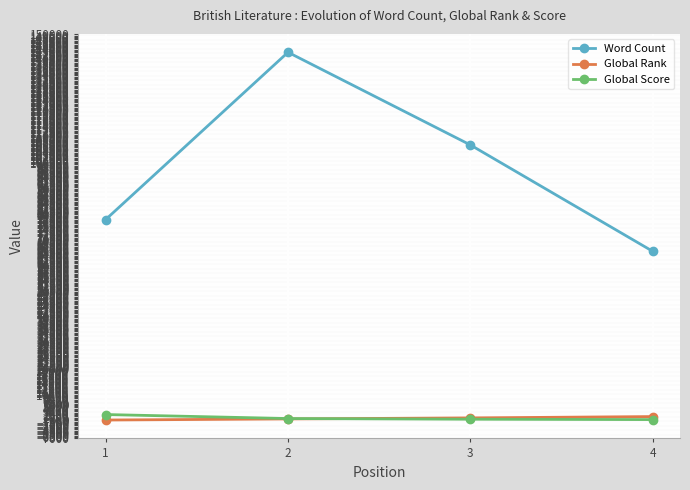

True or false: Word Count has more than 1 points higher than both neighbors.

False